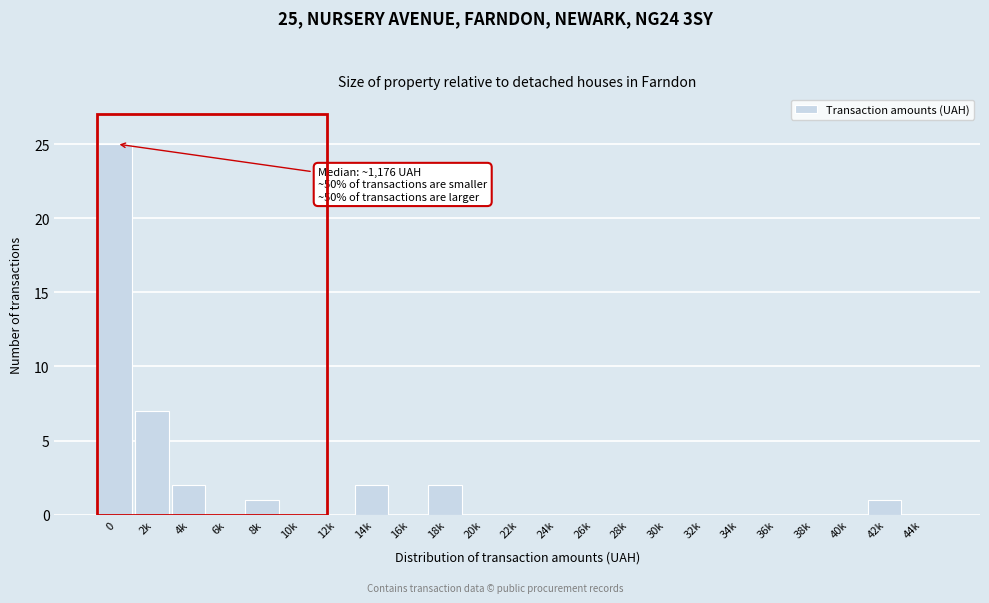

Reading right to left, list all the values displayed in this chart.

44k=0	42k=1	40k=0	38k=0	36k=0	34k=0	32k=0	30k=0	28k=0	26k=0	24k=0	22k=0	20k=0	18k=2	16k=0	14k=2	12k=0	10k=0	8k=1	6k=0	4k=2	2k=7	0=25